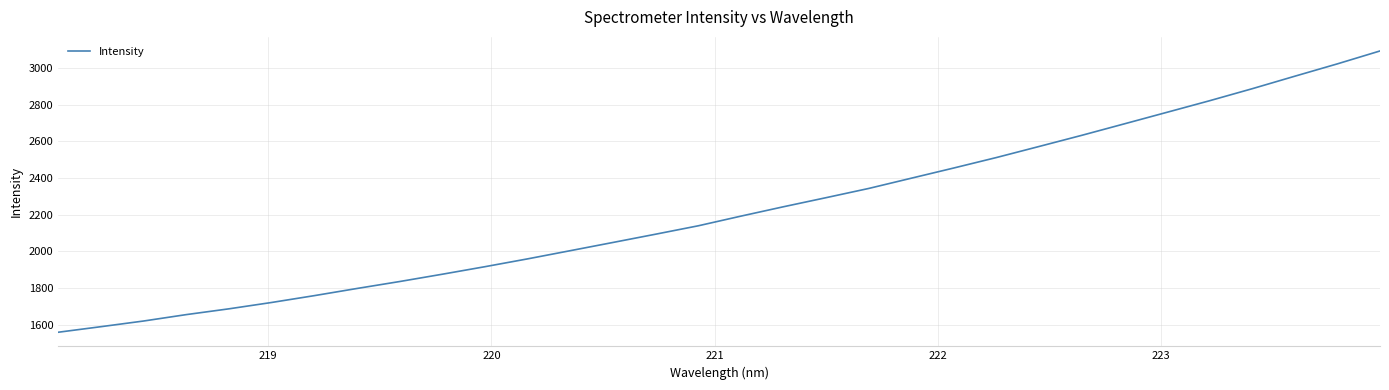

What is the smallest value displayed?

1559.1